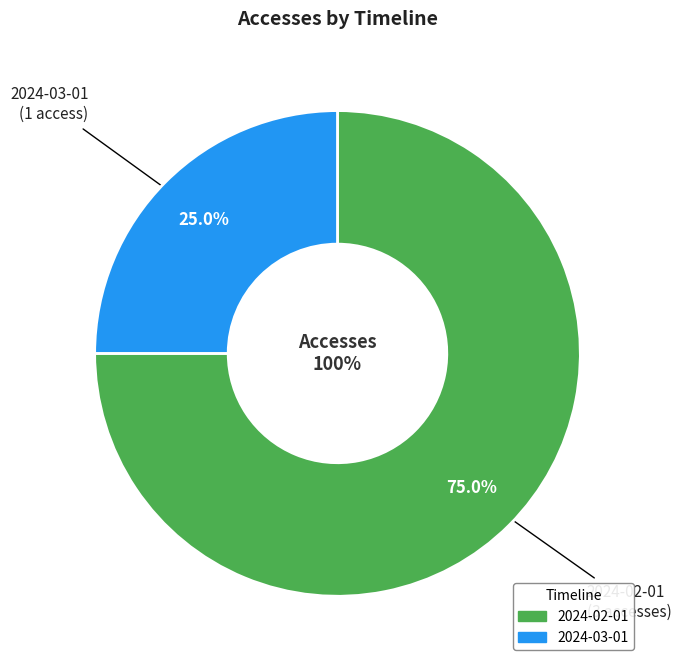

Count the number of slices in the pie.

2